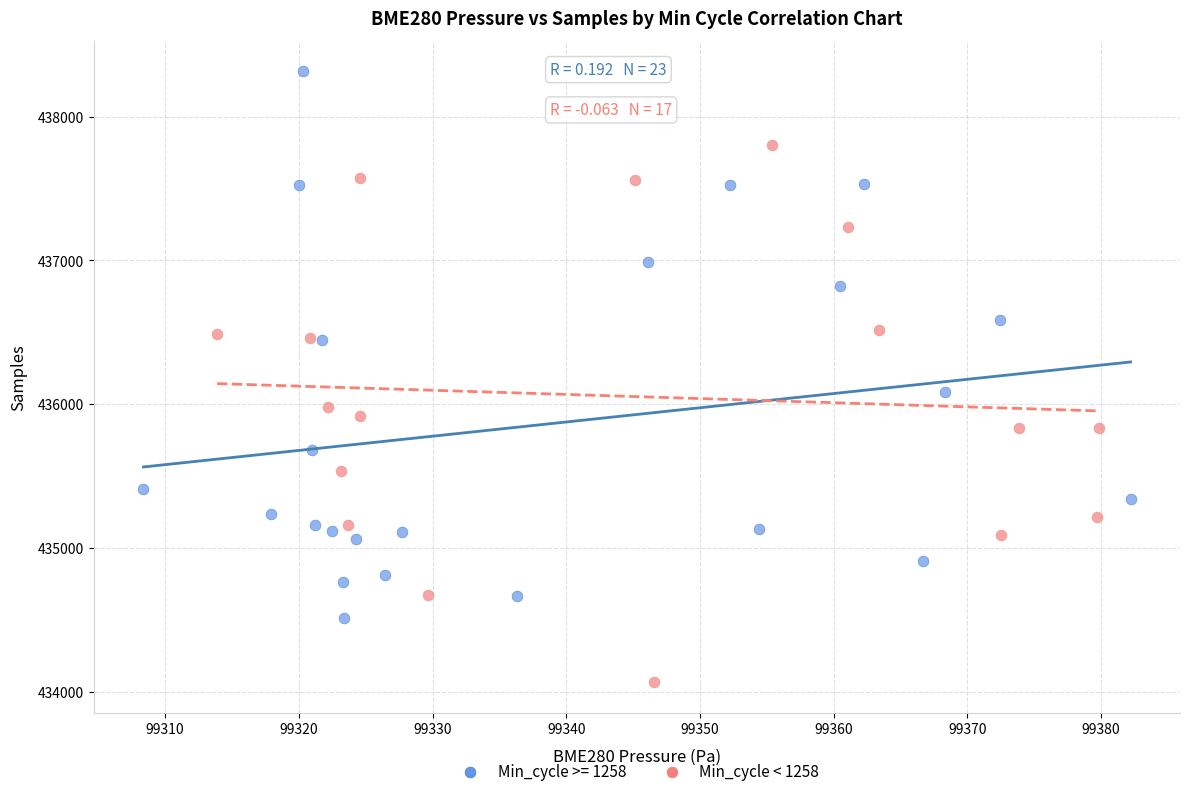

Which series contains the highest Y value?

Min_cycle >= 1258